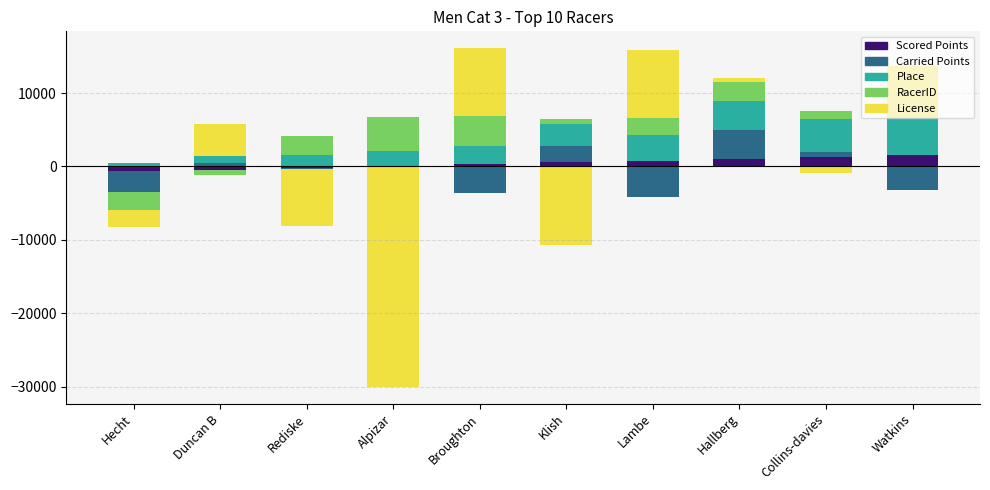

Count the Place values in the range 1500 to 4000.

6